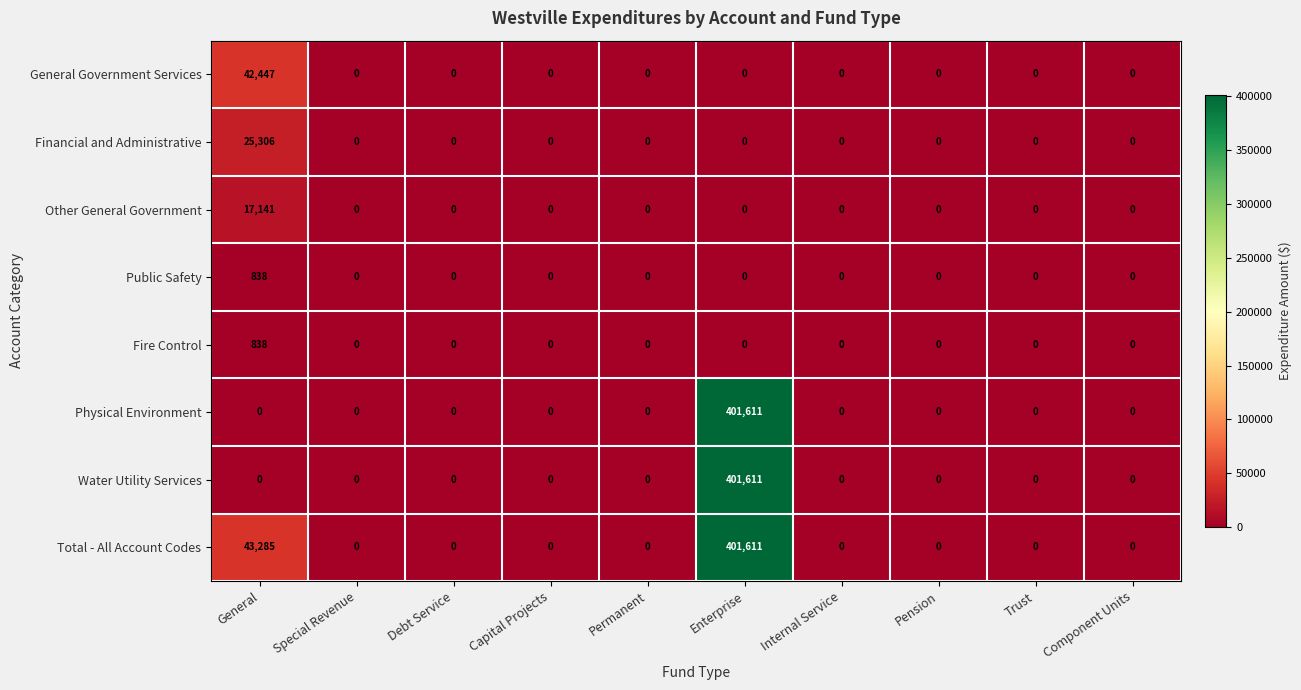

At which category is the sum across all series the highest?

Enterprise